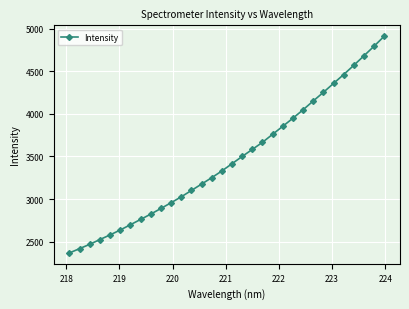

What is the value of the 15th point from the left?

3251.1